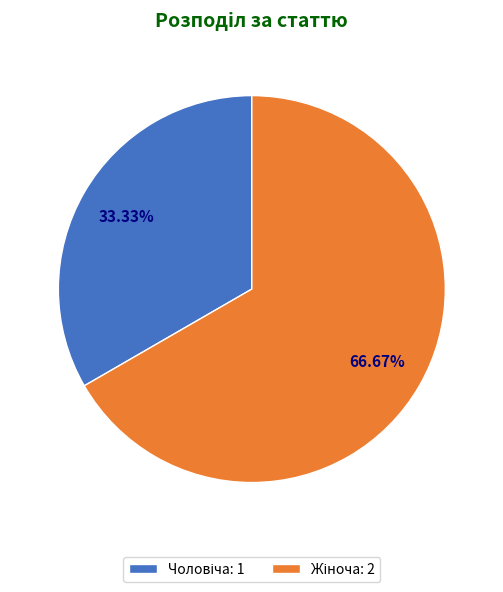

Is there any slice that represents more than half of the pie?

Yes